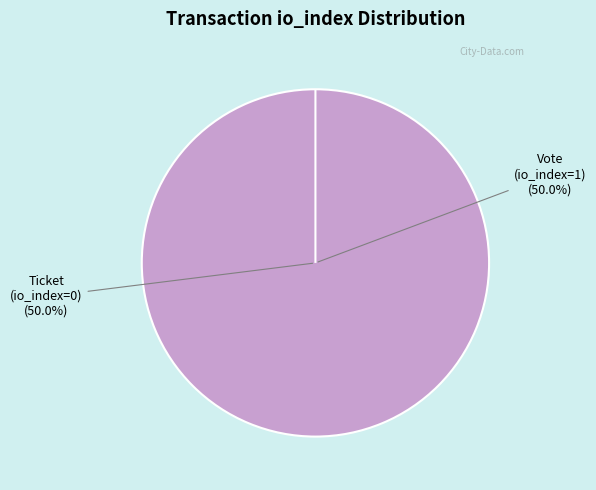

How many slices are in this pie chart?

2